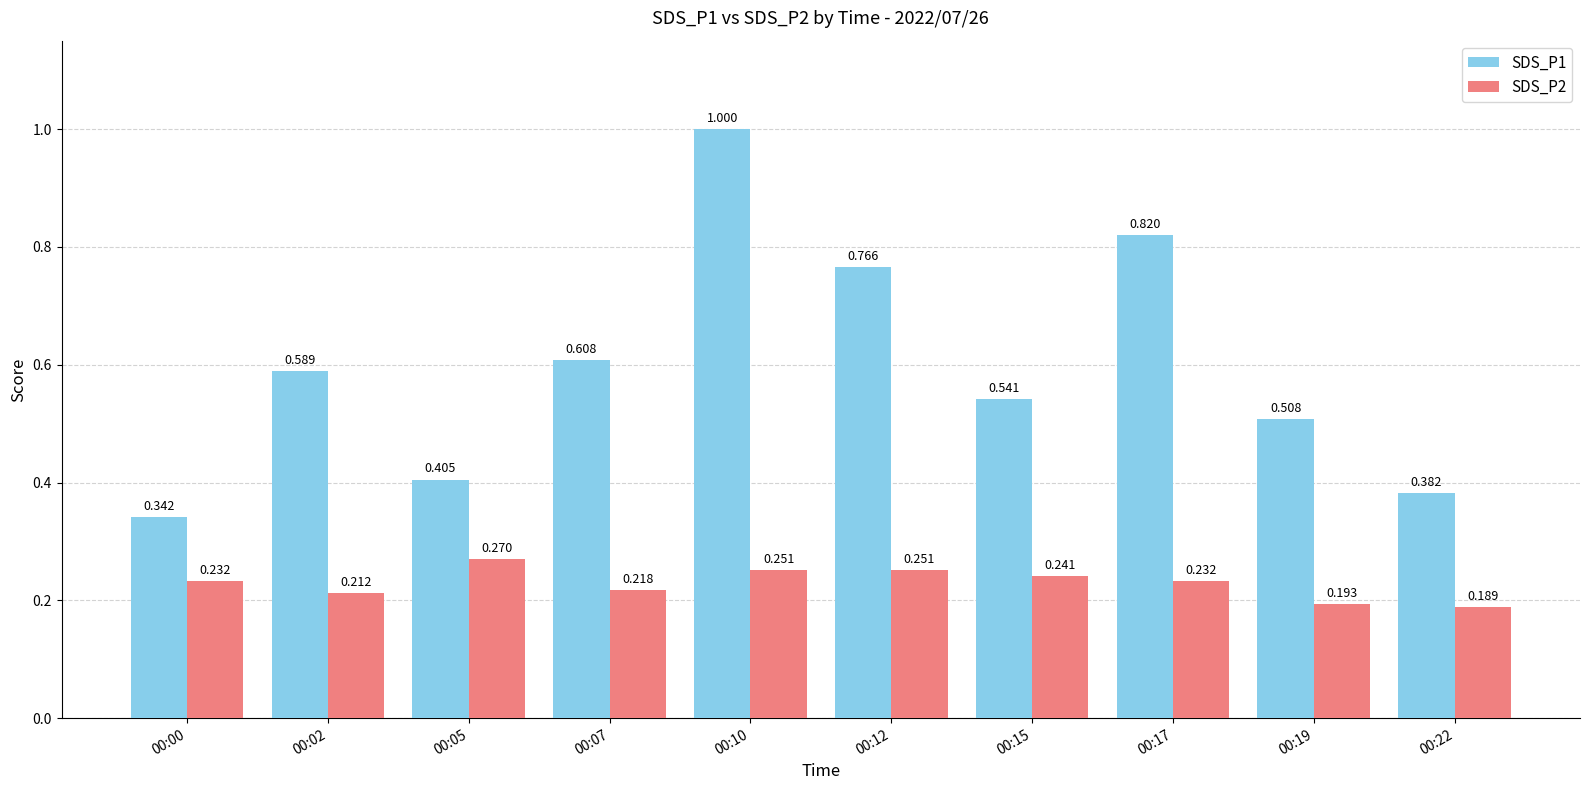

At which label is SDS_P2 closest to 0?

00:22